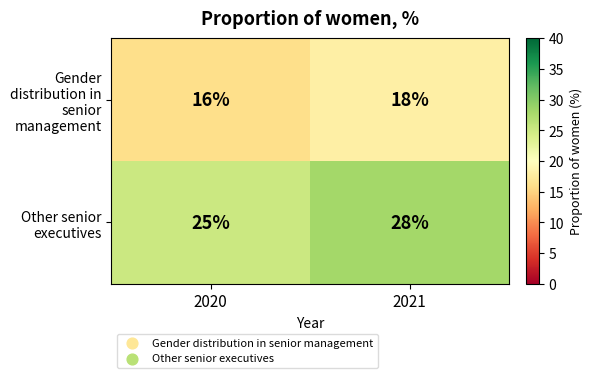

What is the sum of all Other senior executives values?

53